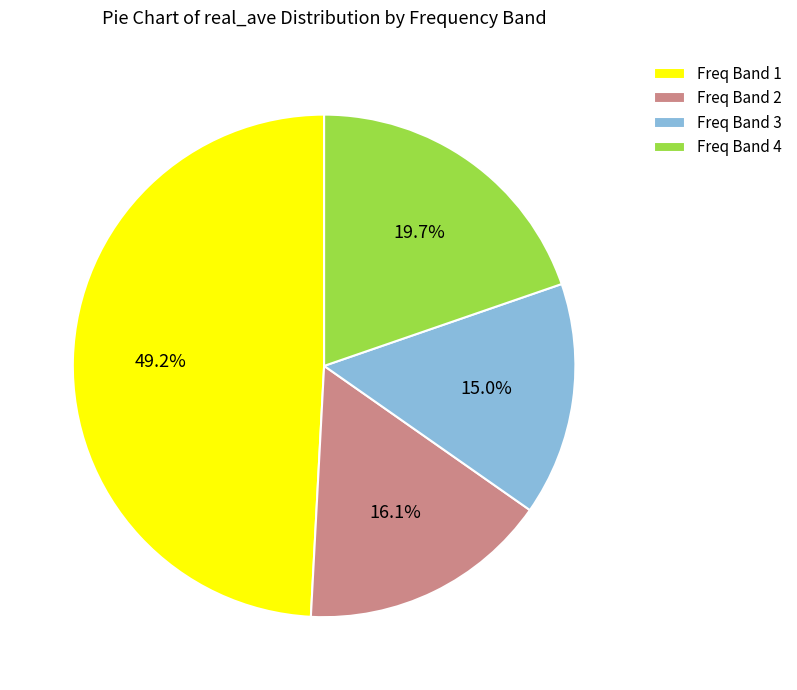

How many segments does this pie chart have?

4